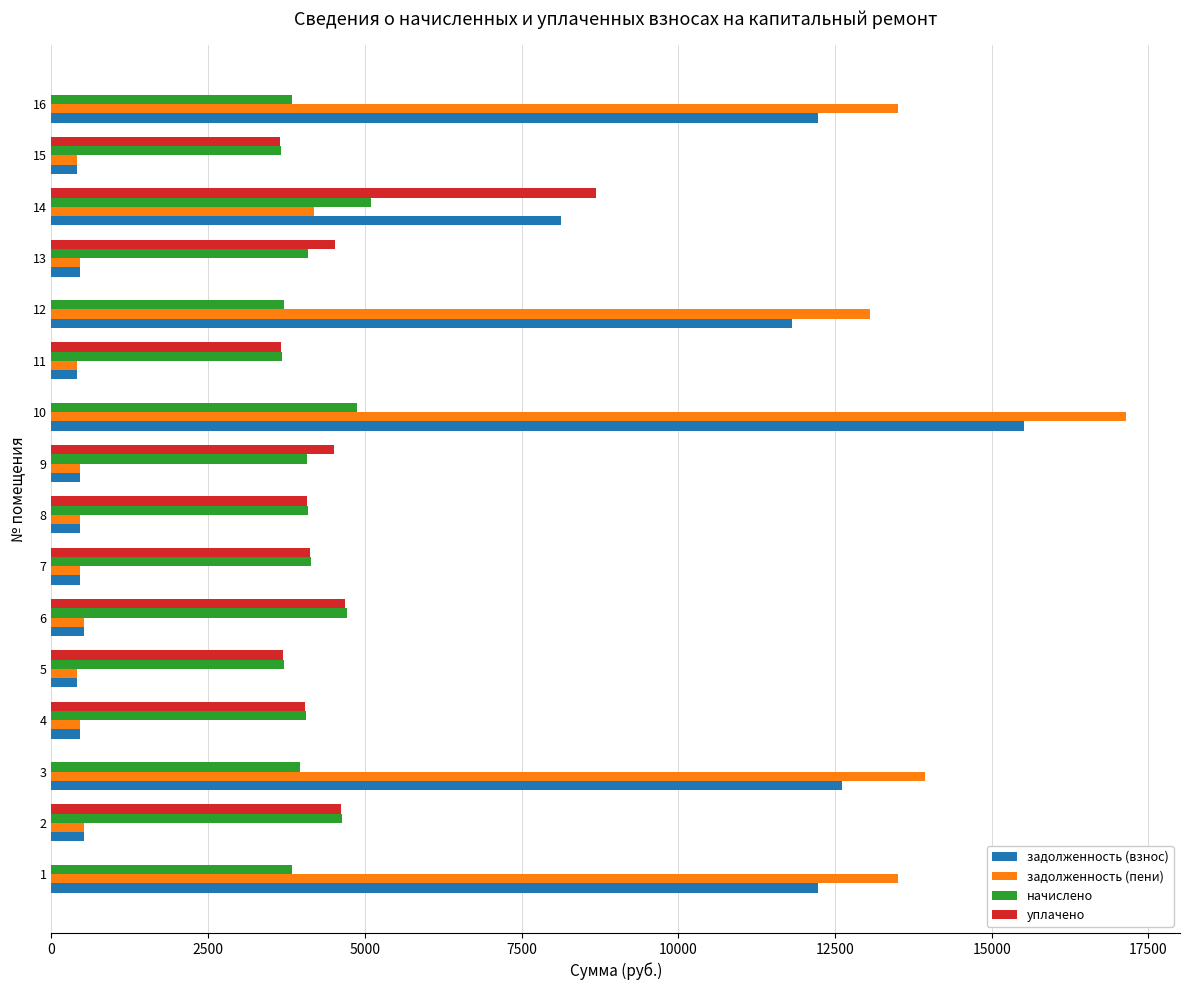

At which label does начислено reach its peak?

14